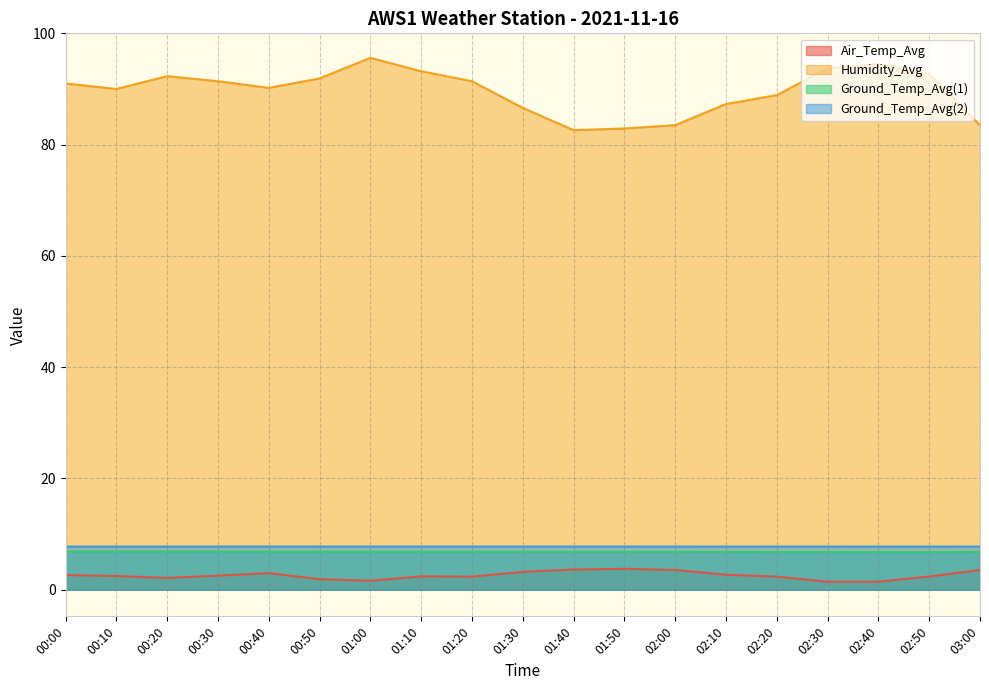

What is the smallest value displayed?

1.4